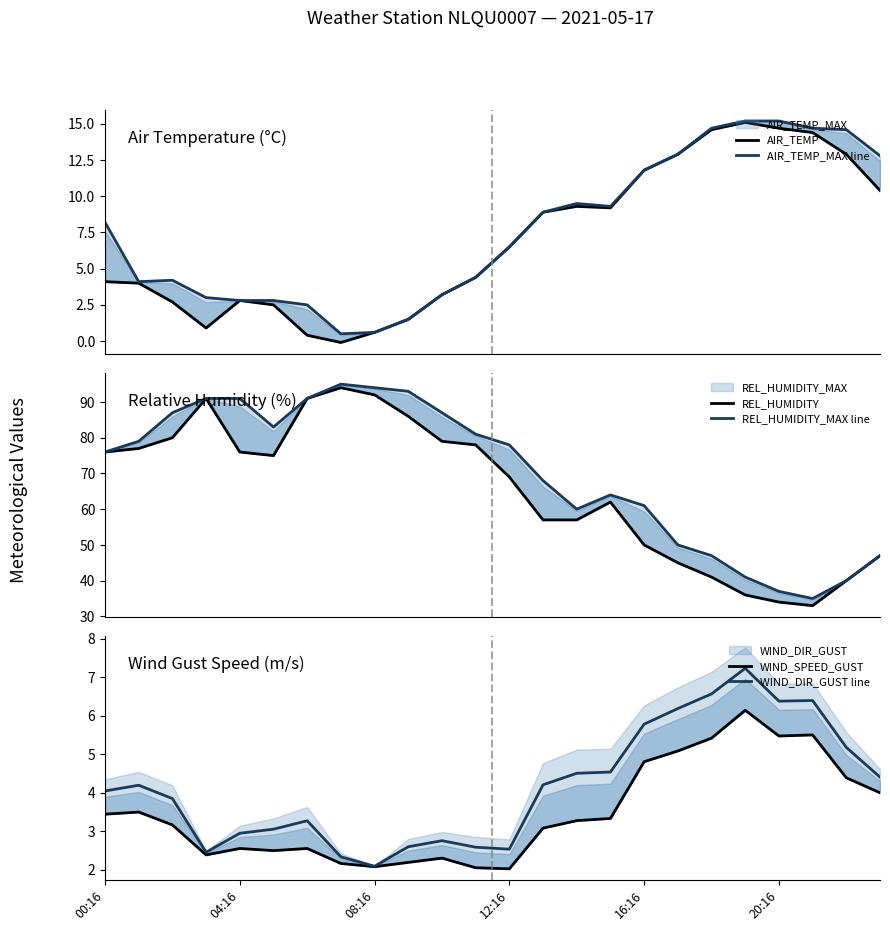

The value of AIR_TEMP at 10 is 3.2. True or false?

True